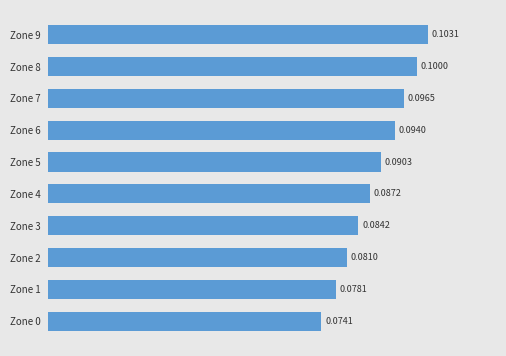

How many values are between 0 and 1?

10